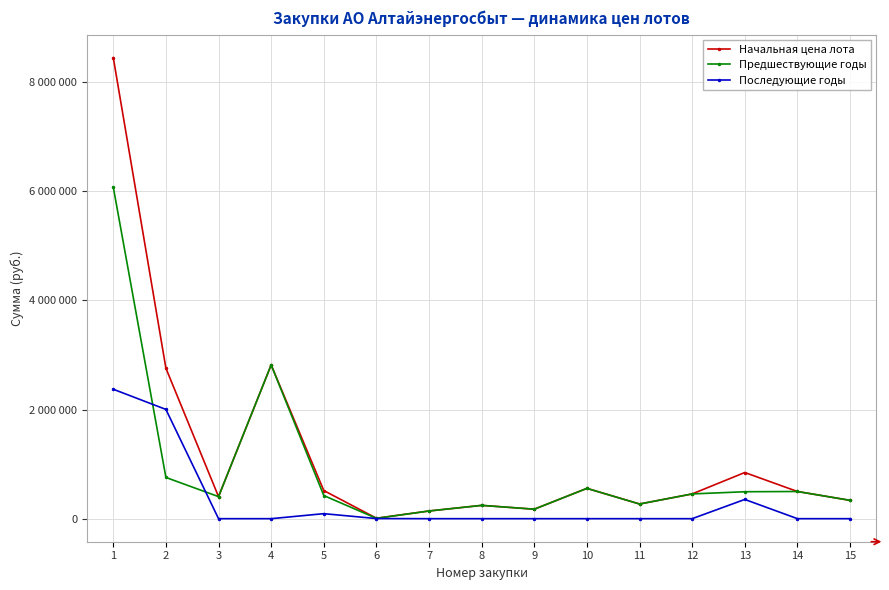

Where do Предшествующие годы and Последующие годы first cross each other?

1 and 2